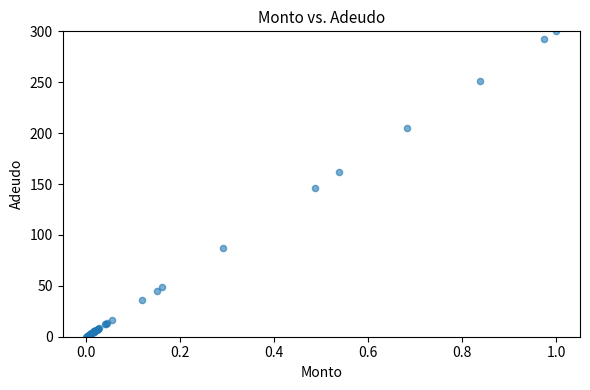

What Y value in the scatter plot is closest to 150?

146.1